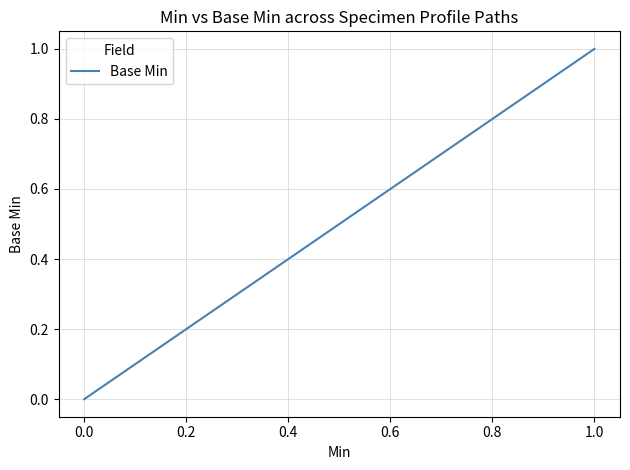

True or false: the data has more than 1 interior local peaks.

False